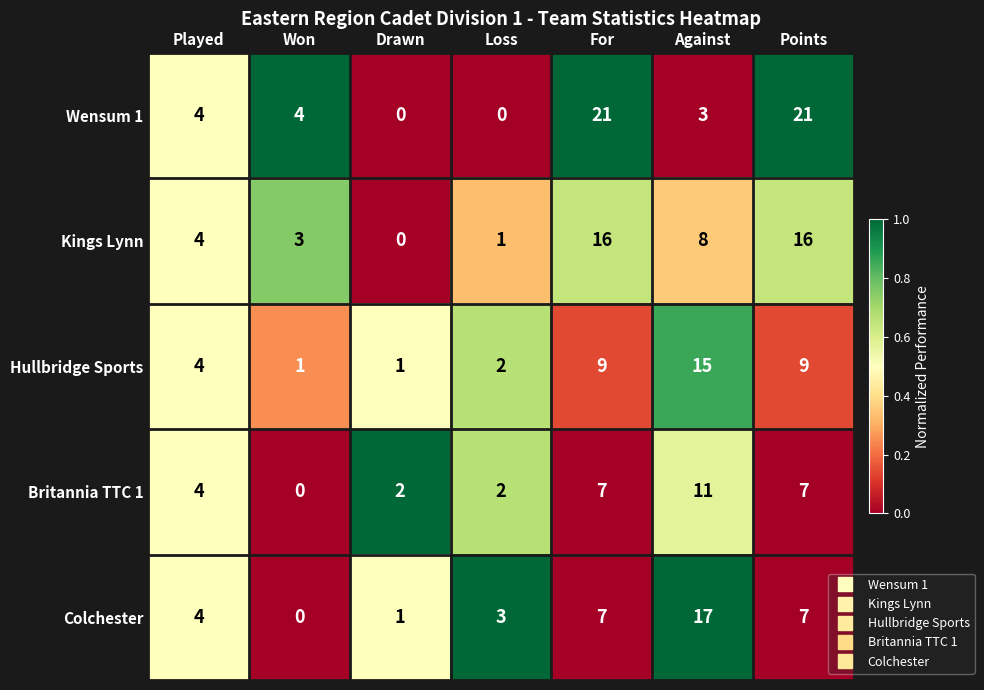

What is the difference between the highest and lowest values at Drawn?

2